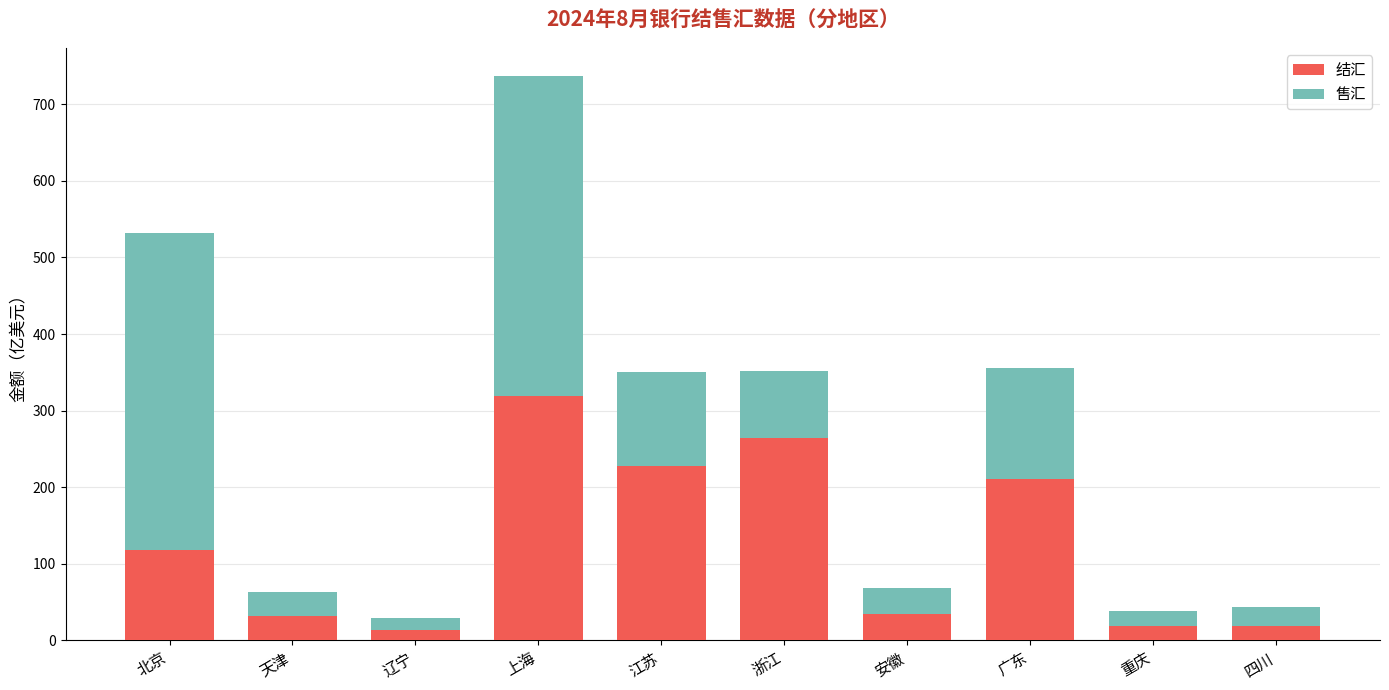

The value of 结汇 at 广东 is 210.4. True or false?

True